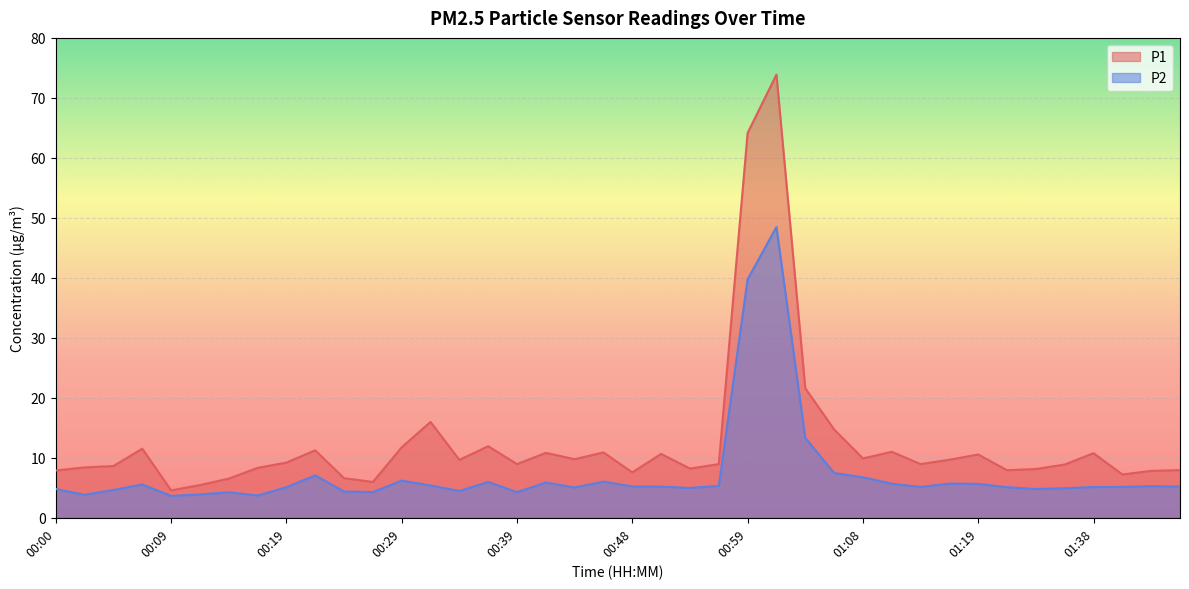

Rank the series at 00:22 from highest to lowest value.

P1, P2